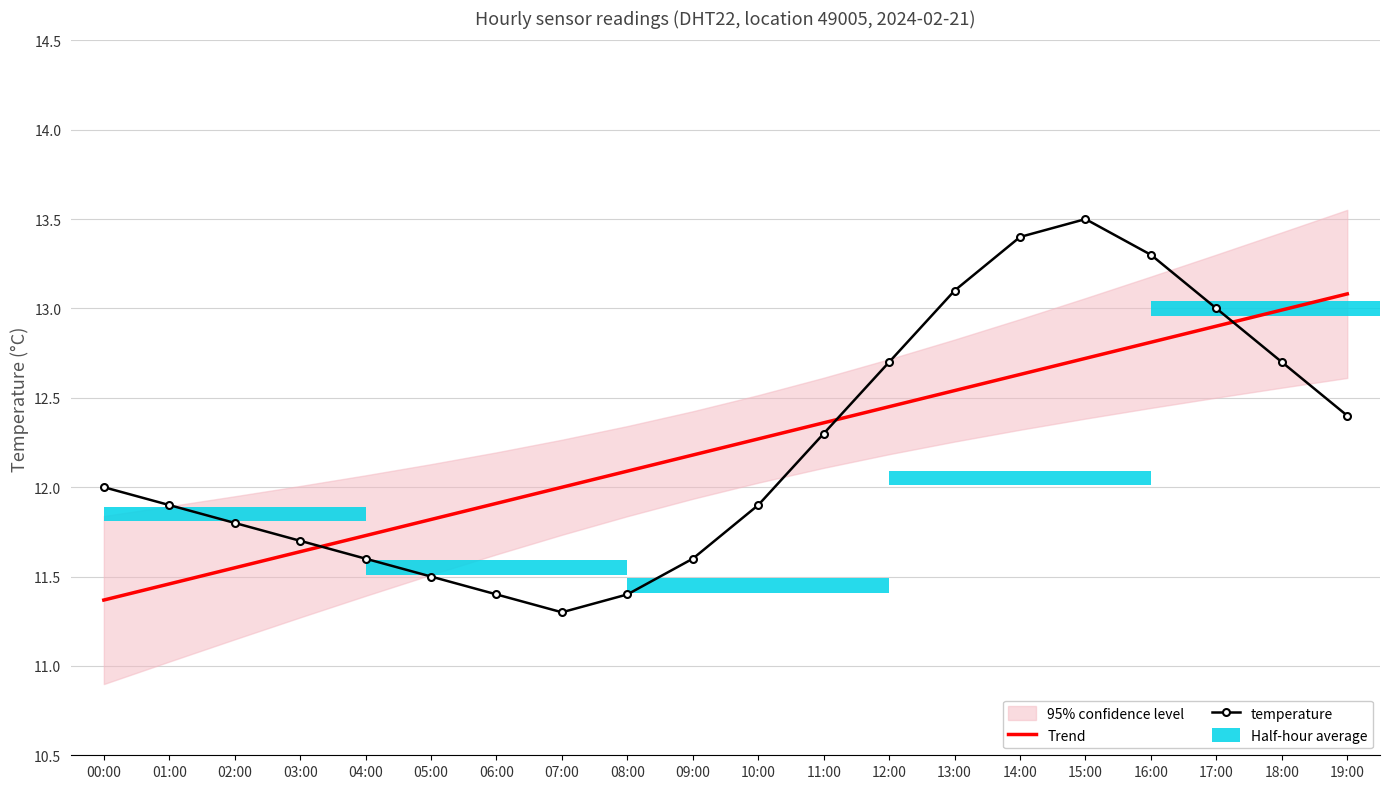

At which label is temperature closest to 12?

00:00